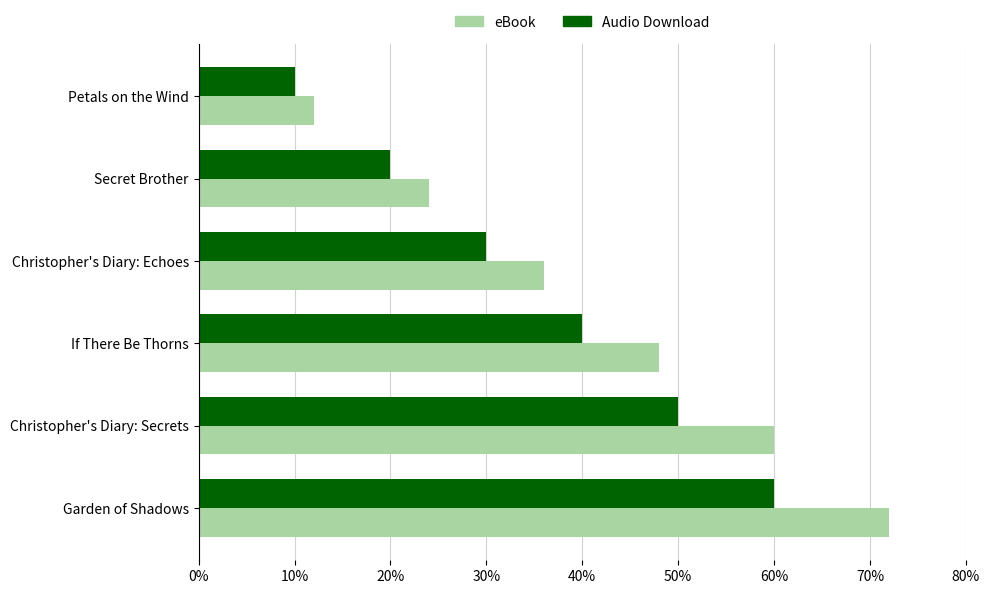

Rank the series by their maximum value, from highest to lowest.

eBook, Audio Download